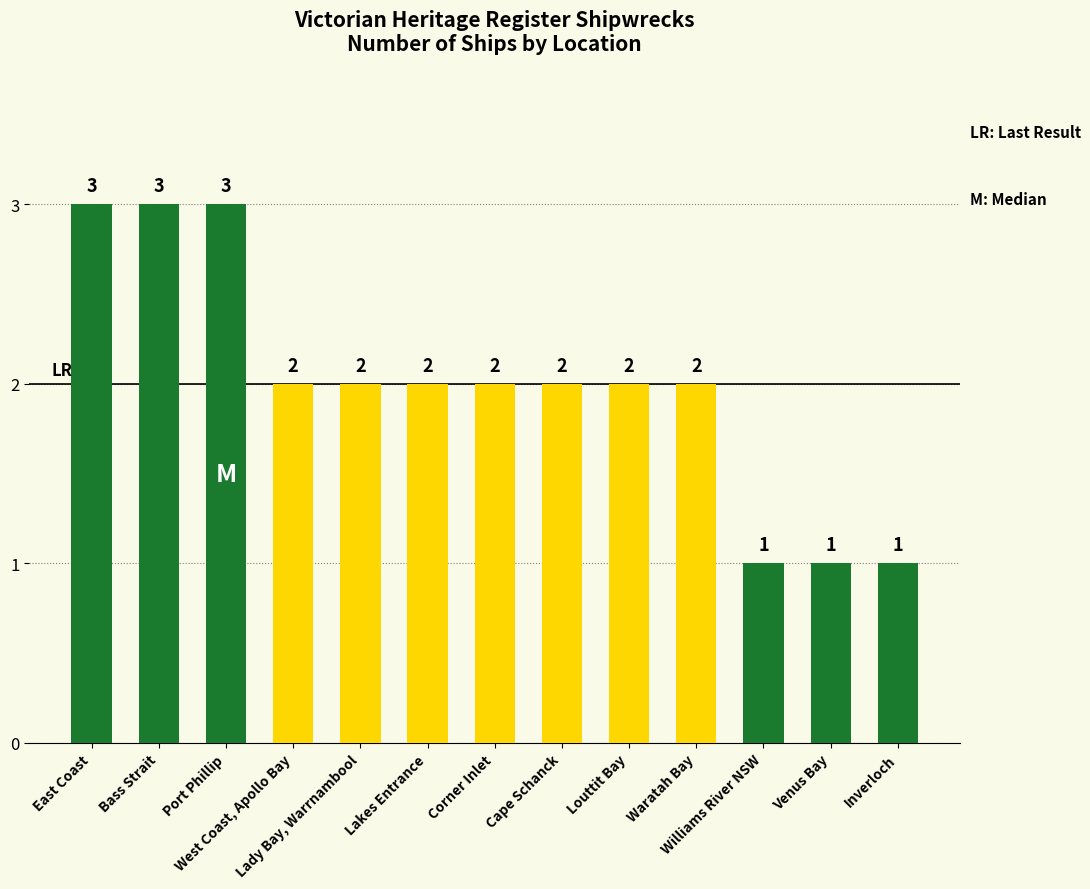

What is the maximum value shown in the chart?

3